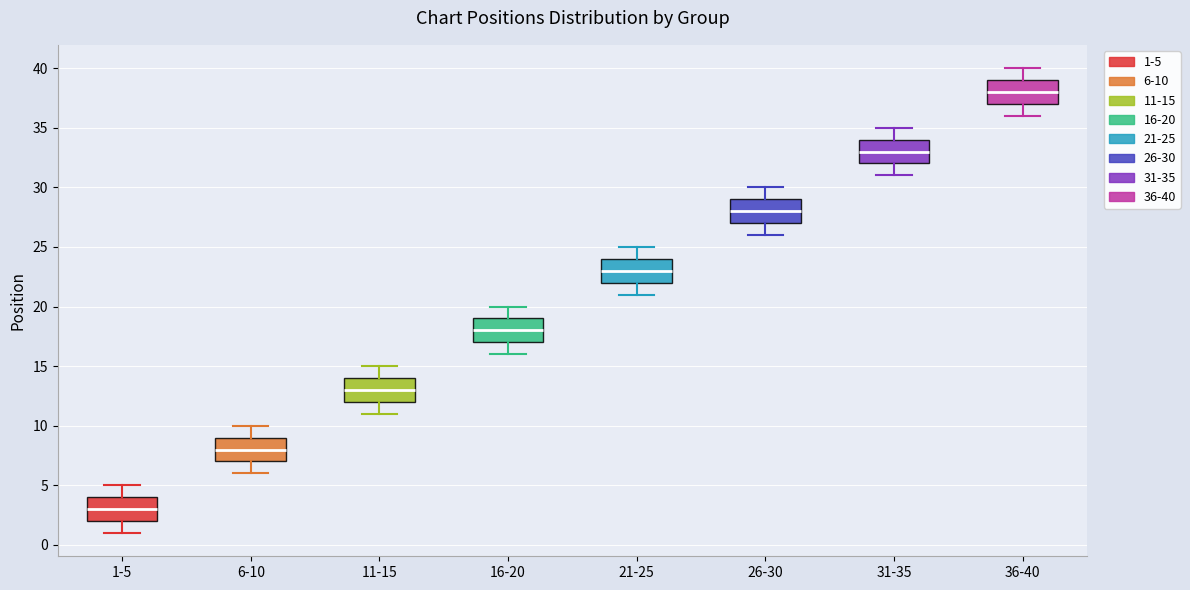

Where does the median line of the box for 26-30 sit on the y-axis? The values are not printed on the chart, so give them approximately, as read against the axis.

28